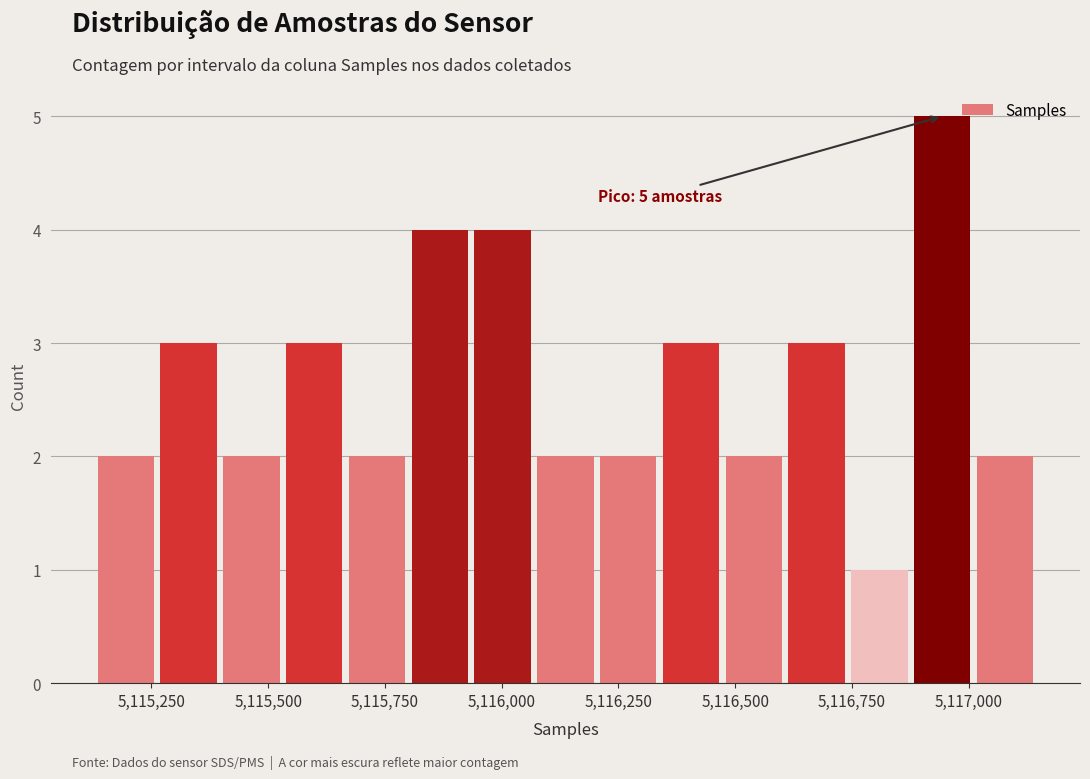

Read against the x-axis, roughly where is the centre of the tallest bar?

5116950